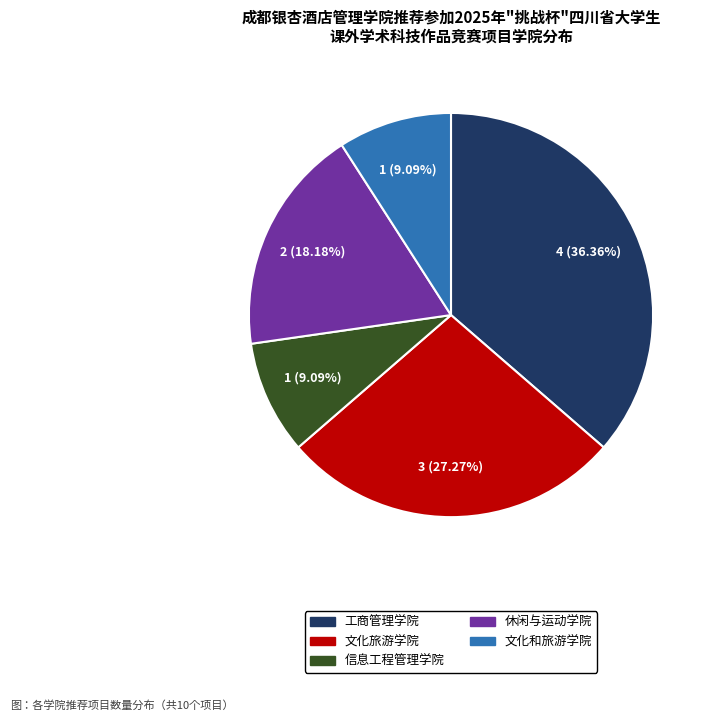

To the nearest percent, what portion does 工商管理学院 represent?

36%